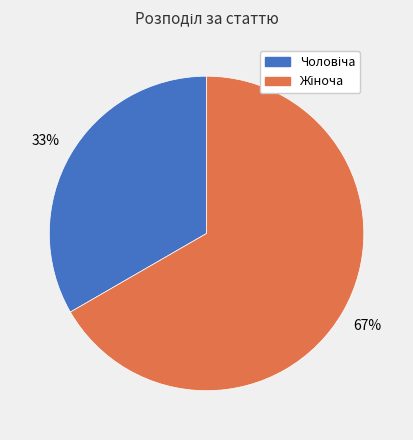

Is there a majority slice in this chart?

Yes